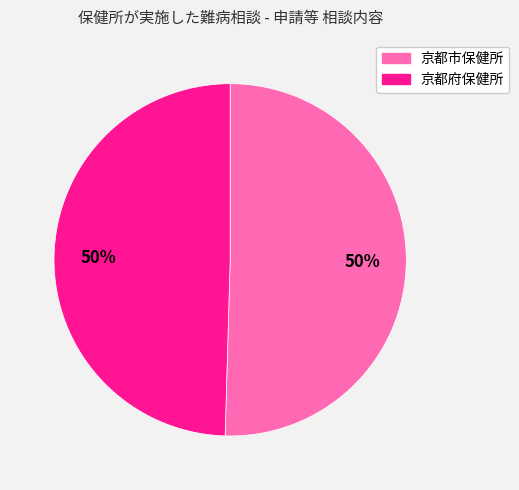

Approximately how many times larger is the value at 京都府保健所 compared to 京都市保健所?

1.0